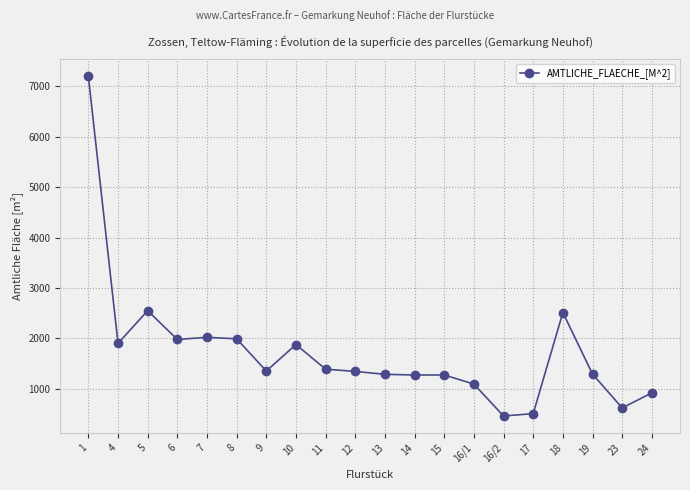

What is the label of the 6th point from the left?

8